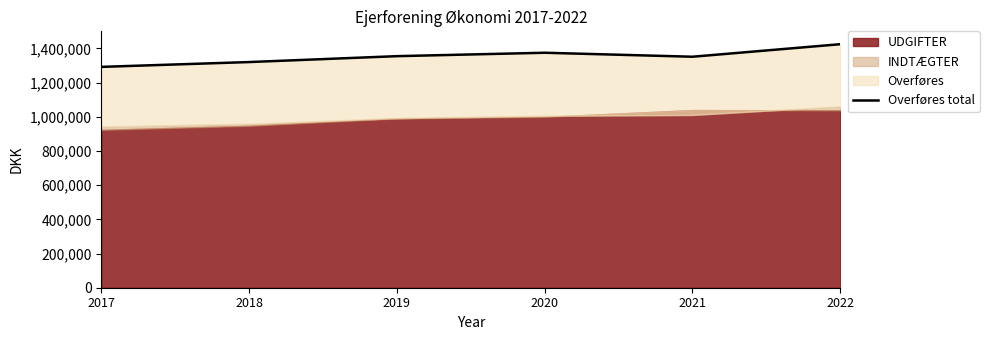

Count the number of values greater than 1354756.

2